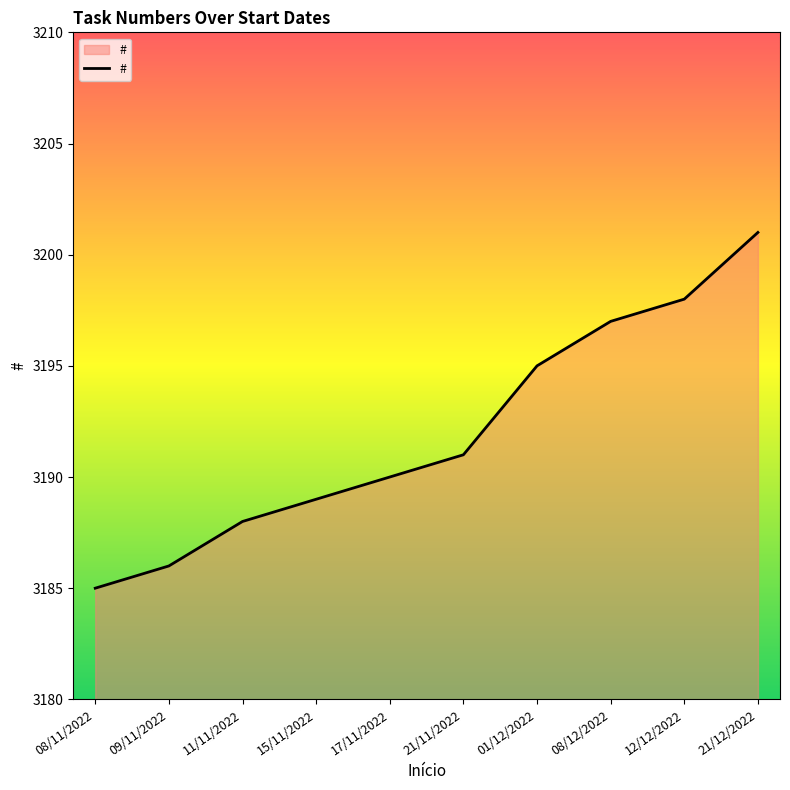

What value does the data have at 15/11/2022?

3189